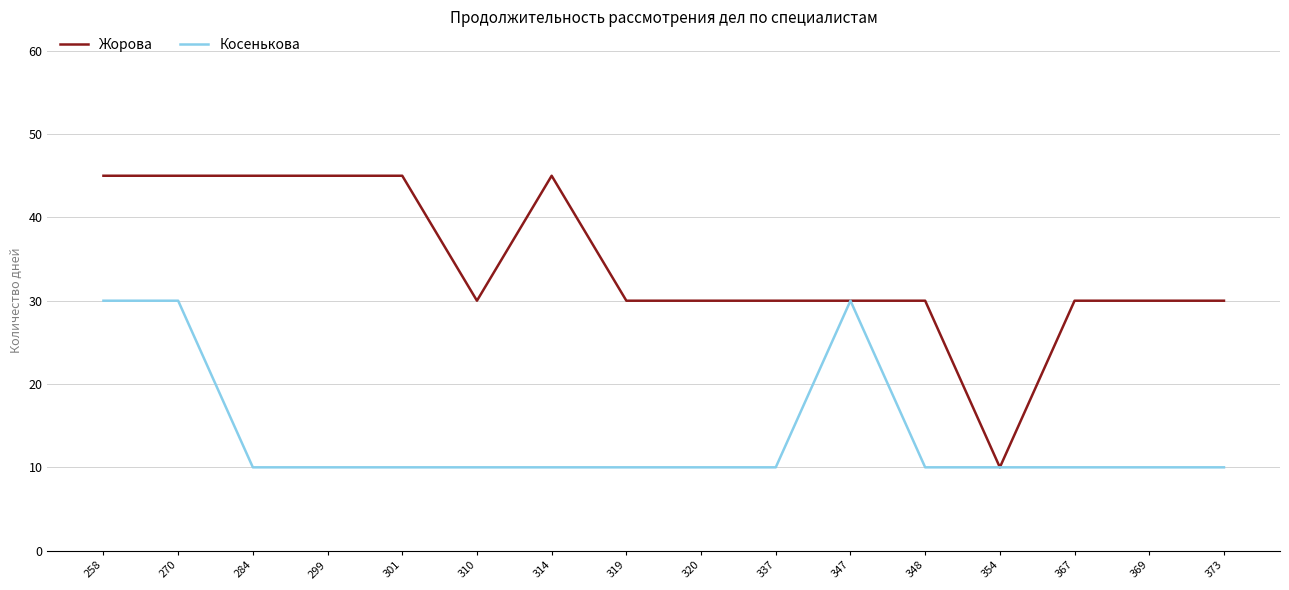

Reading left to right, transcribe all the data shown in this chart.

Жорова: 45	45	45	45	45	30	45	30	30	30	30	30	10	30	30	30
Косенькова: 30	30	10	10	10	10	10	10	10	10	30	10	10	10	10	10